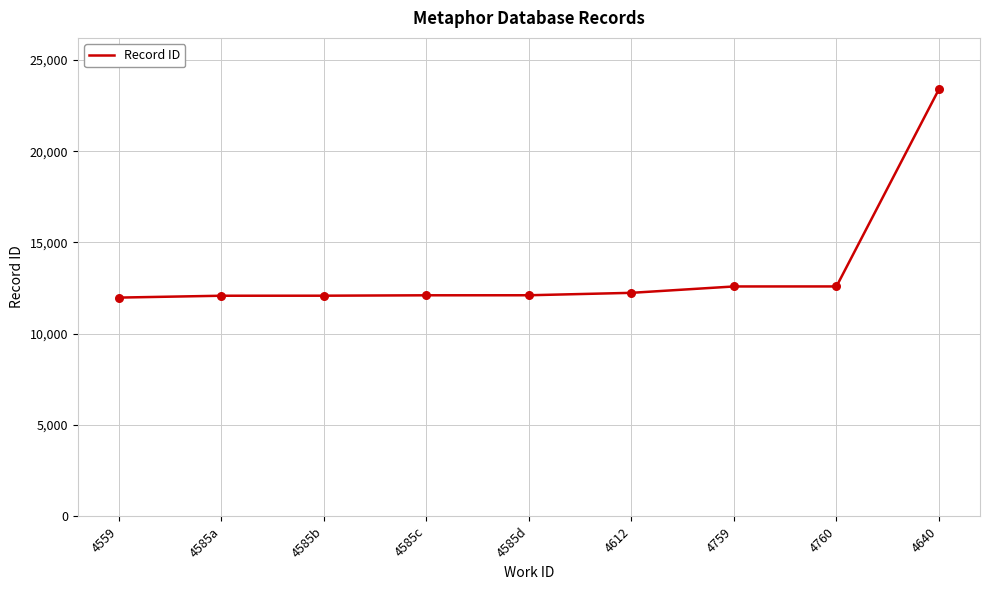

What is the change in value from 4559 to 4612?

+261